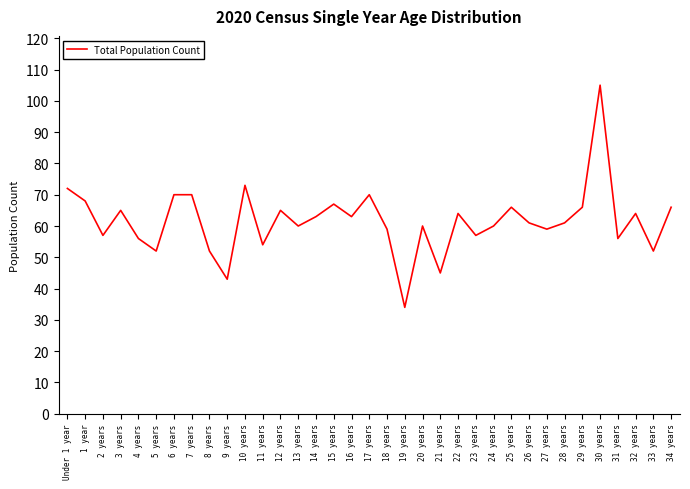

What is the sum of all values?

2155